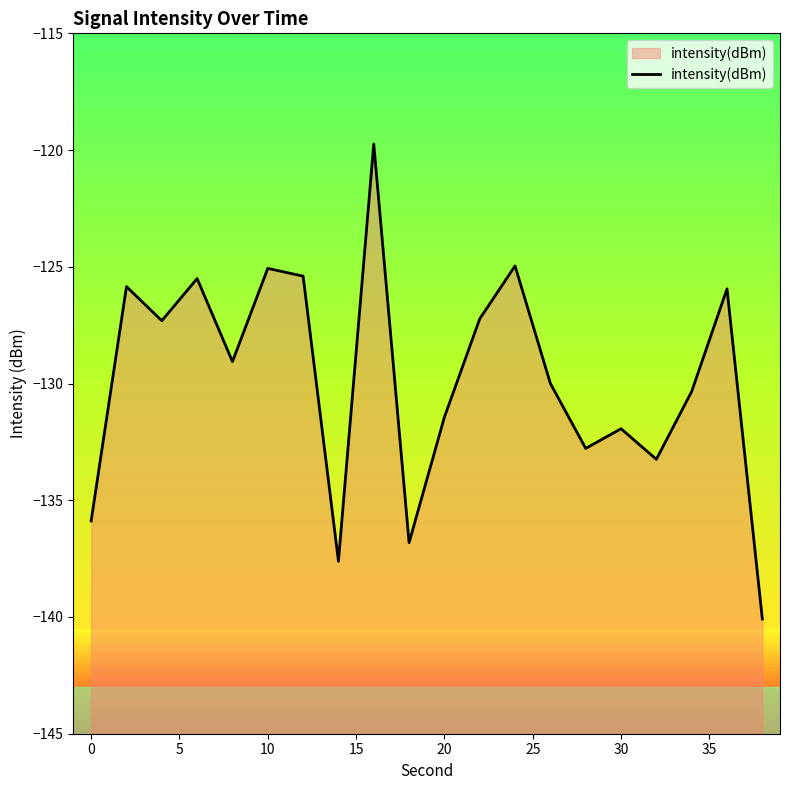

How many data points are less than -129?

11